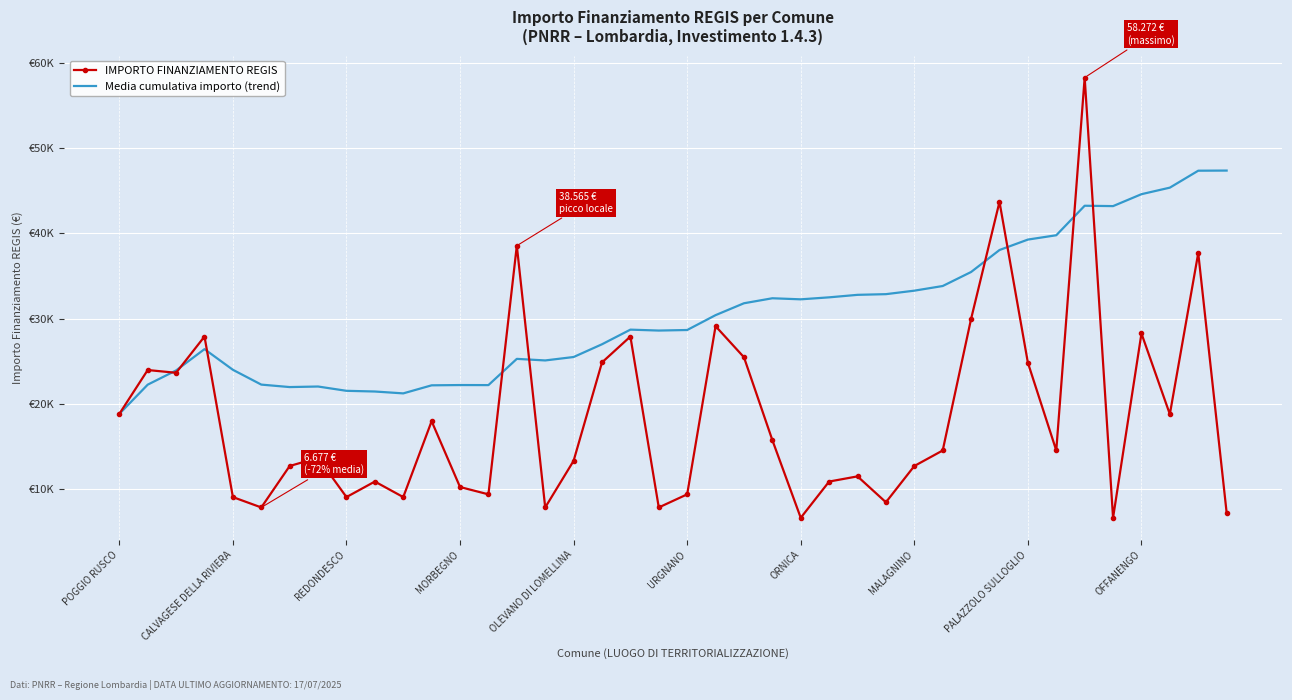

List the series in order of their peak value, lowest first.

Media cumulativa importo (trend), IMPORTO FINANZIAMENTO REGIS